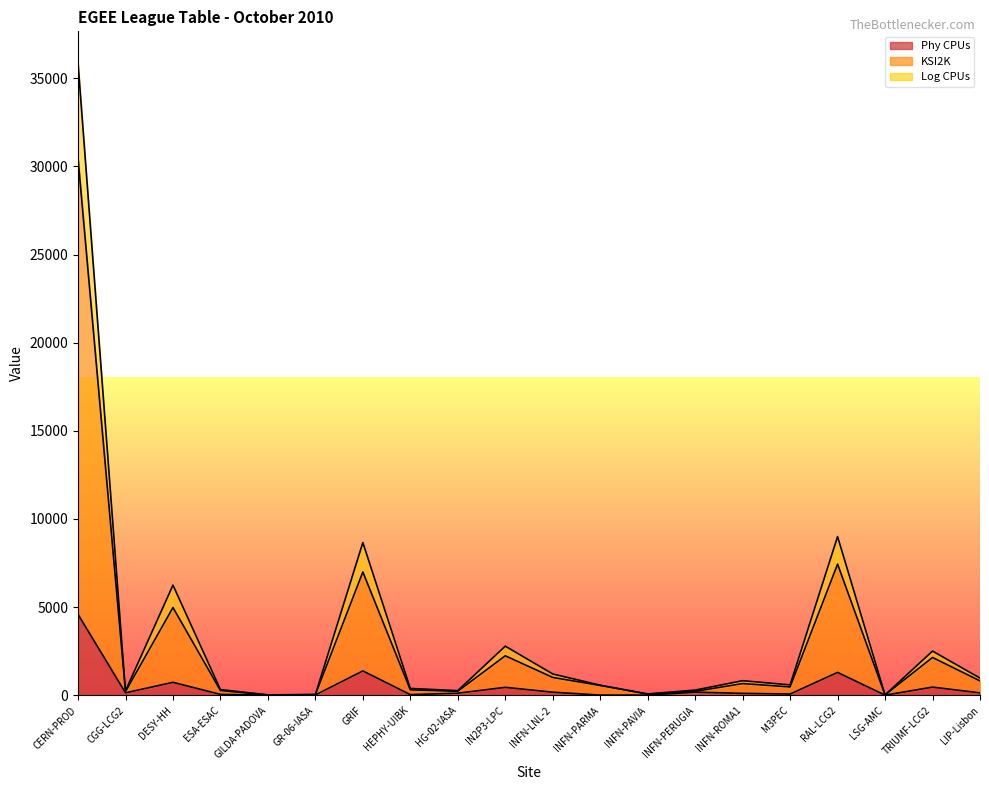

What is the difference between the highest and lowest values at HG-02-IASA?

144.5